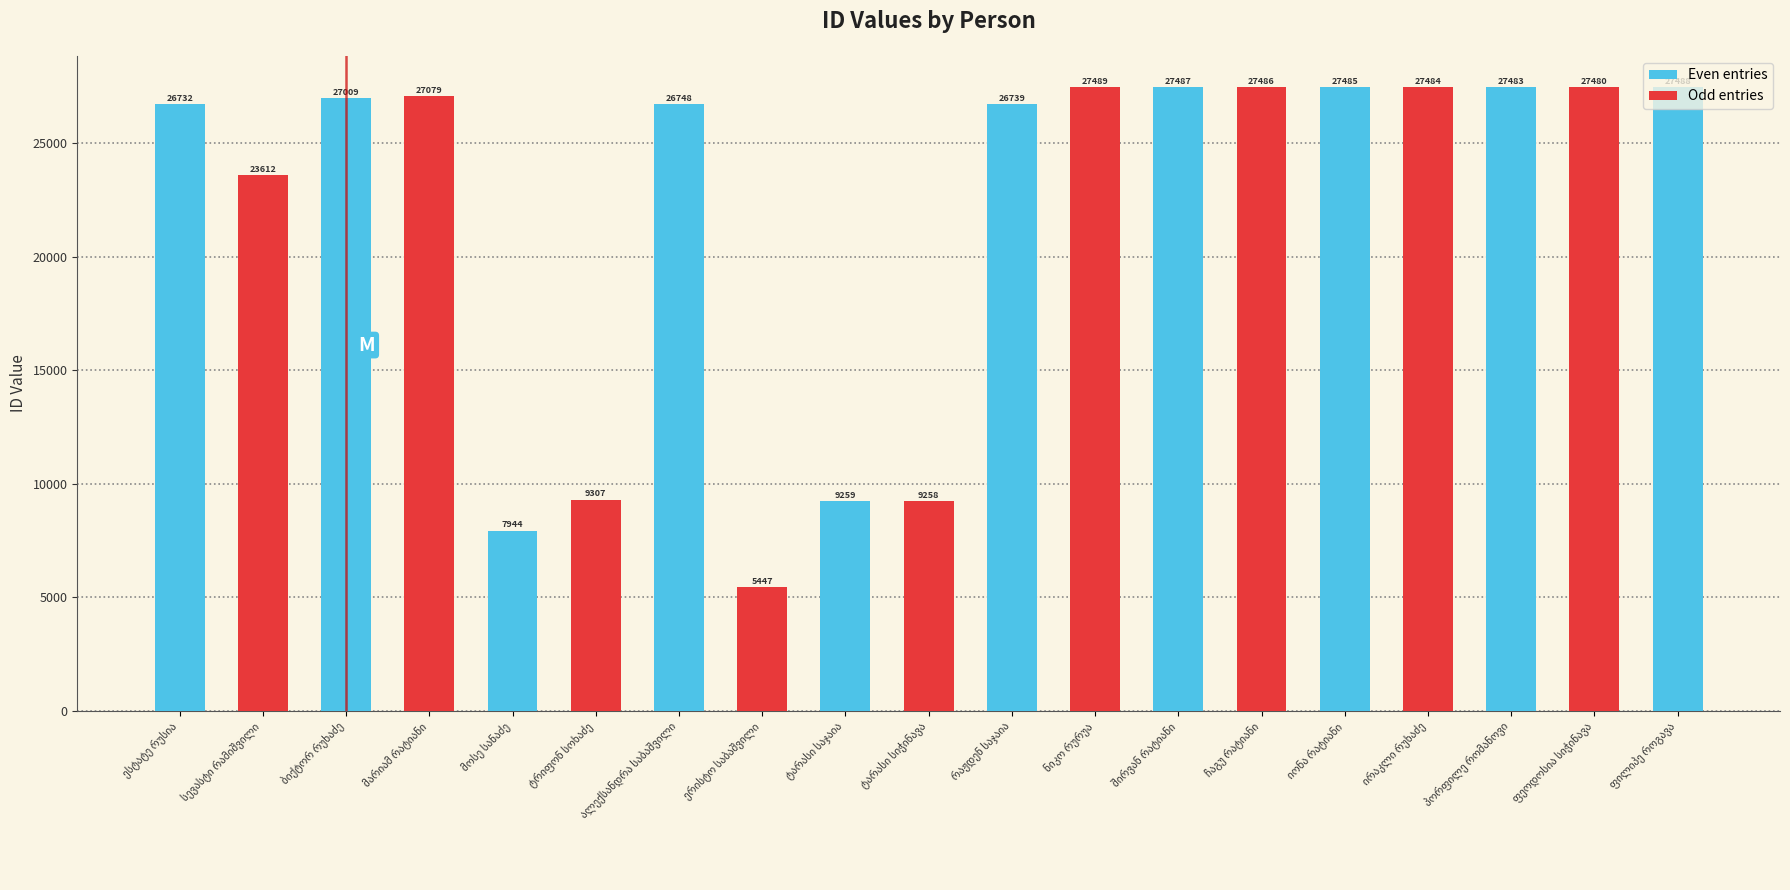

At which category does the chart reach its minimum across all series?

ერისტო საბაშვილი